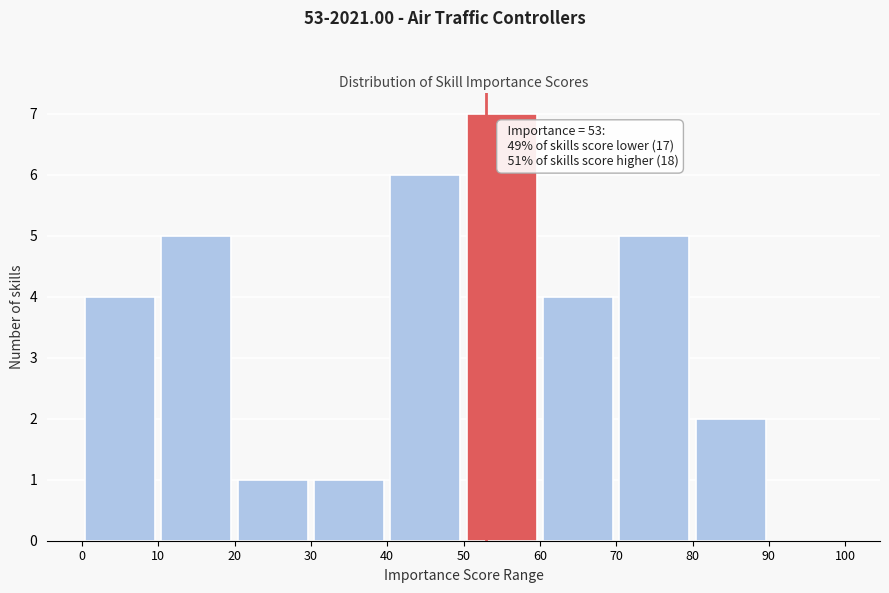

Which range on the x-axis has the tallest bar?

50 to 60